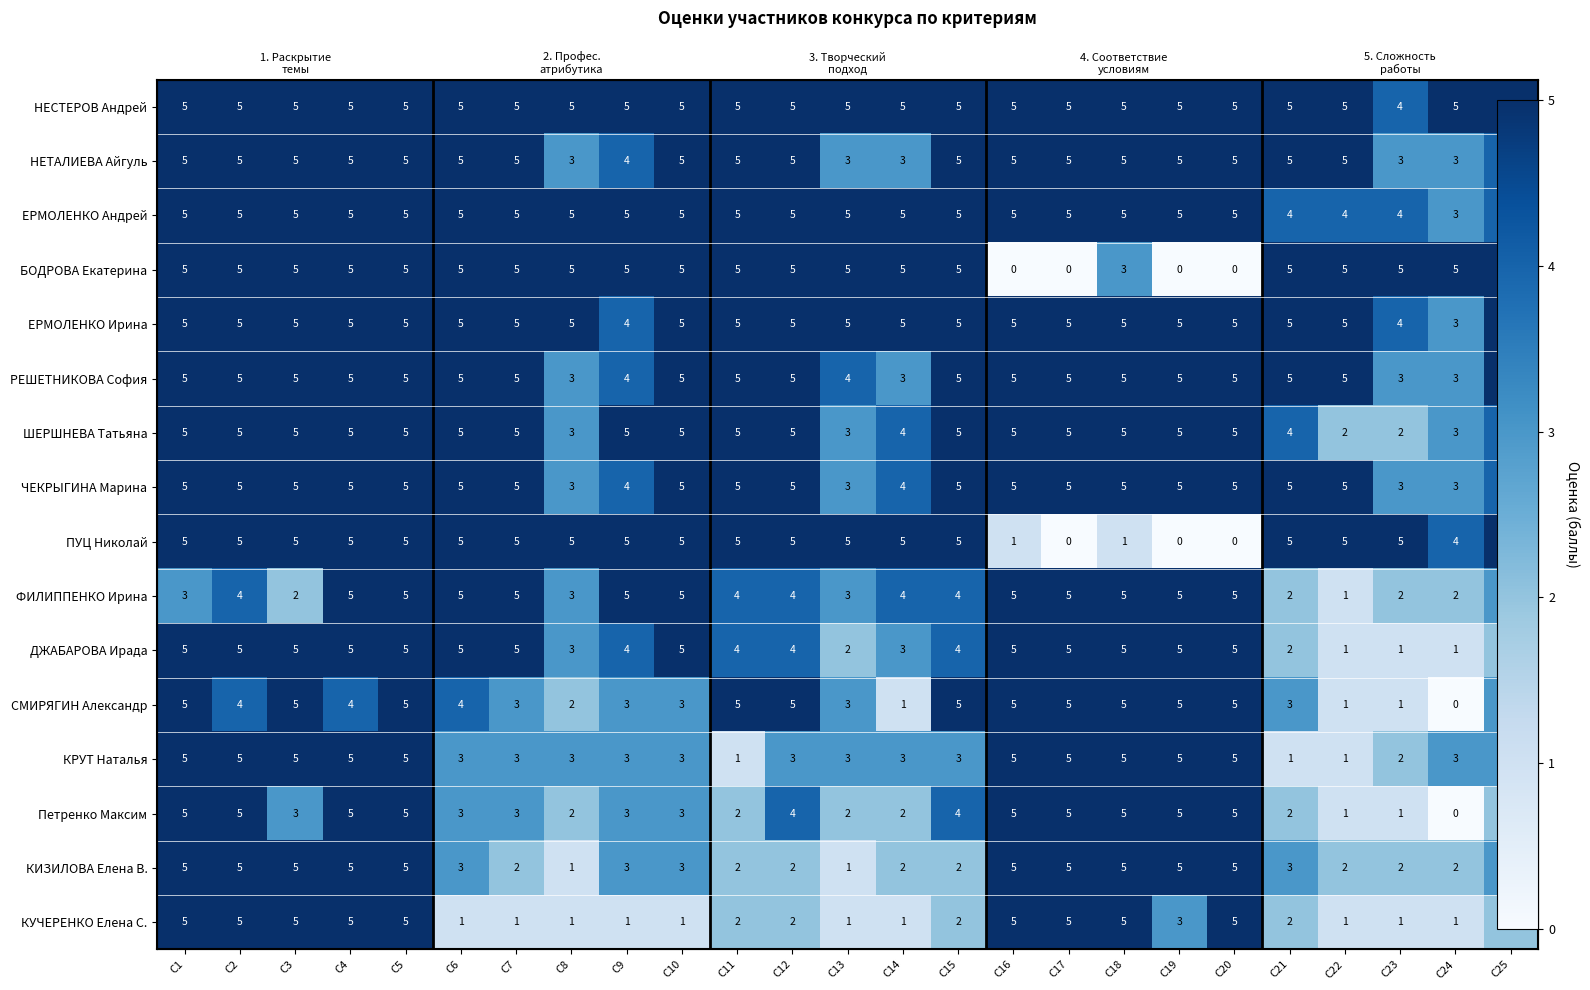

How many distinct data groups are displayed?

16